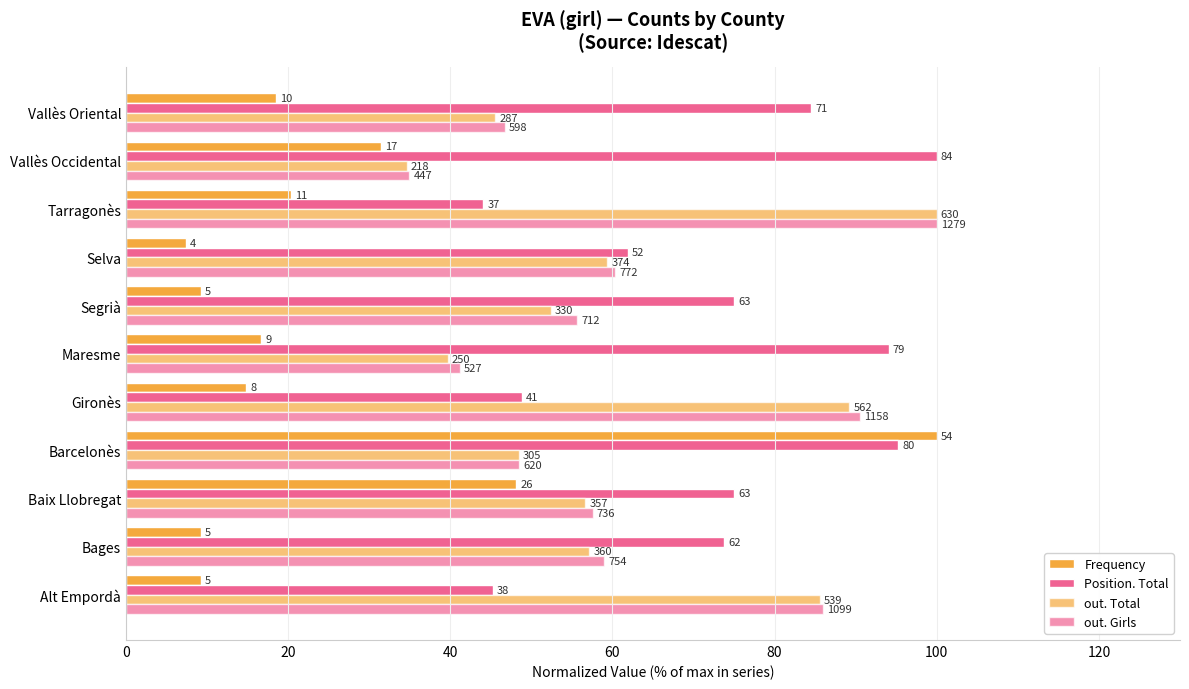

What is the sum of all out. Total values?

668.6